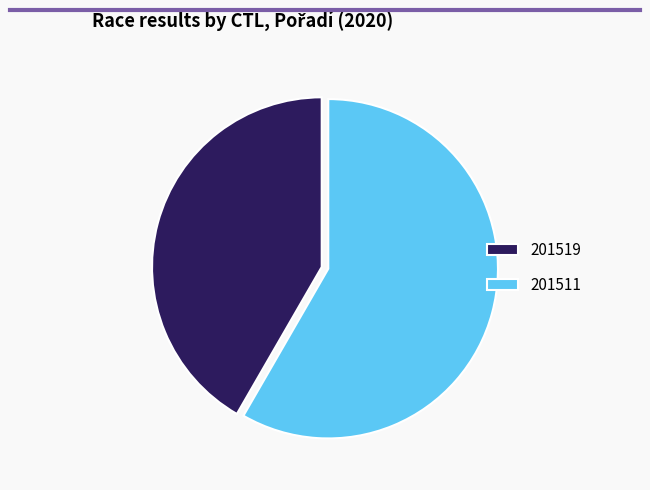

How many slices are in this pie chart?

2